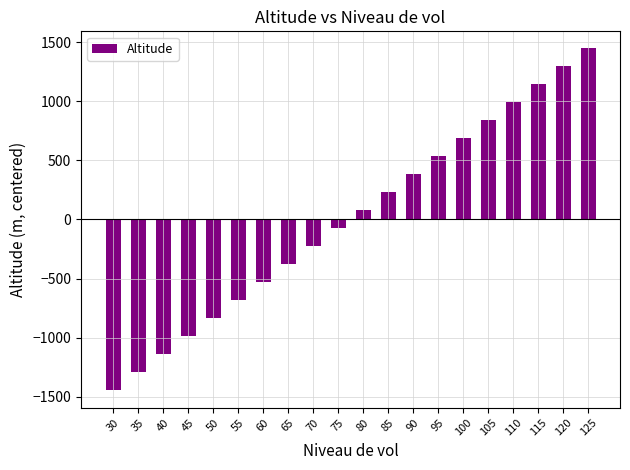

Reading left to right, list all the values displayed in this chart.

30=-1447.7	35=-1295.3	40=-1142.9	45=-990.6	50=-838.2	55=-685.8	60=-533.4	65=-381.0	70=-228.6	75=-76.2	80=76.2	85=228.6	90=381.0	95=533.4	100=685.8	105=838.2	110=990.6	115=1142.9	120=1295.3	125=1447.7